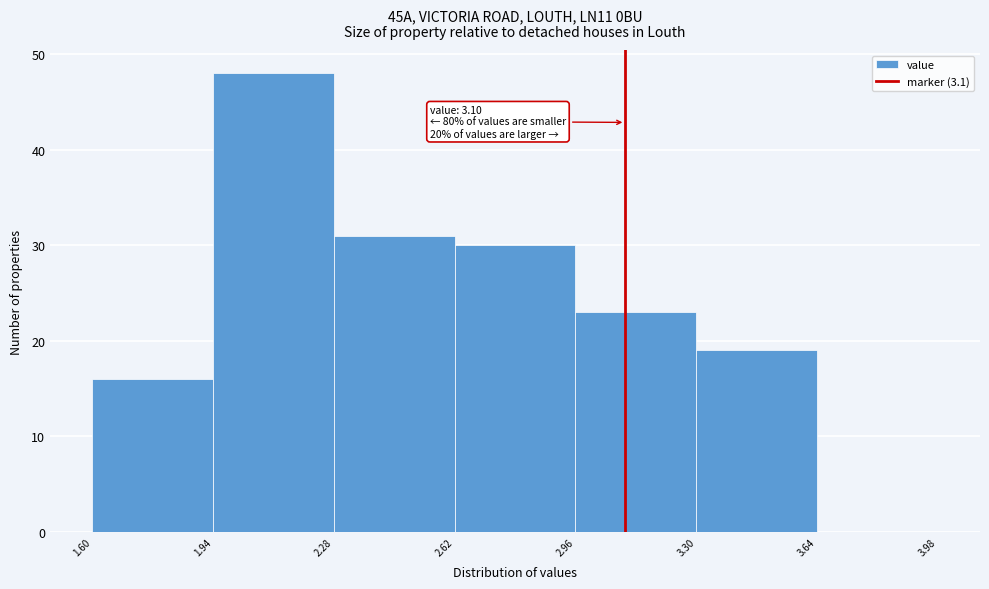

Over which range of the x-axis is the bar tallest?

1.94 to 2.28